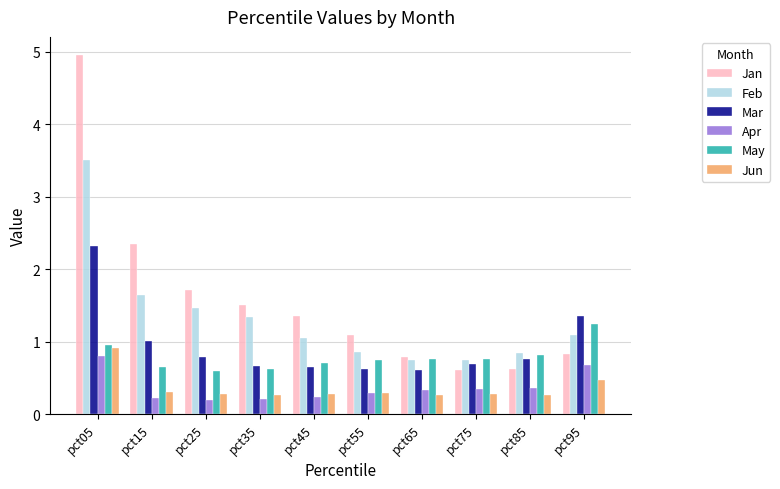

What is the difference between the highest and lowest values at pct25?

1.5